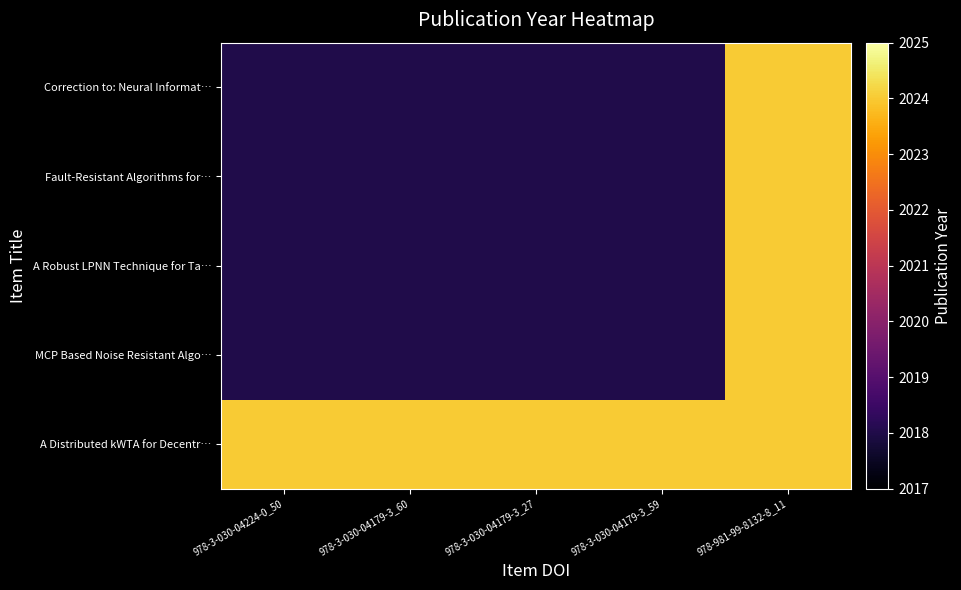

Count the number of categories in the chart.

5